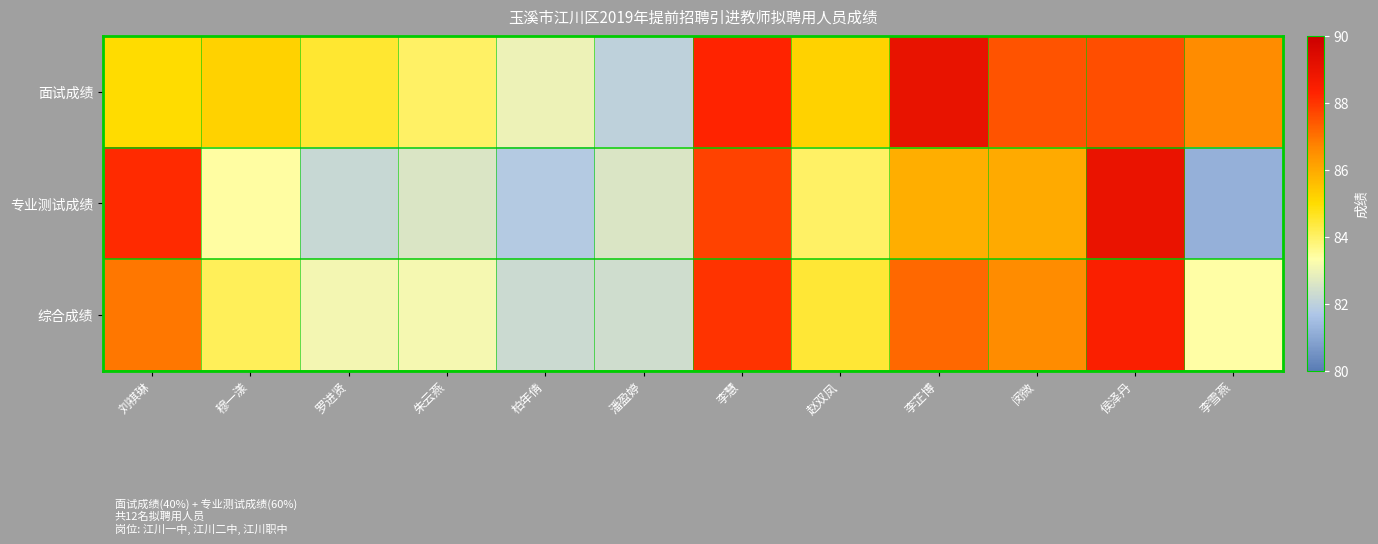

List the series in order of their overall mean, lowest first.

专业测试成绩, 综合成绩, 面试成绩